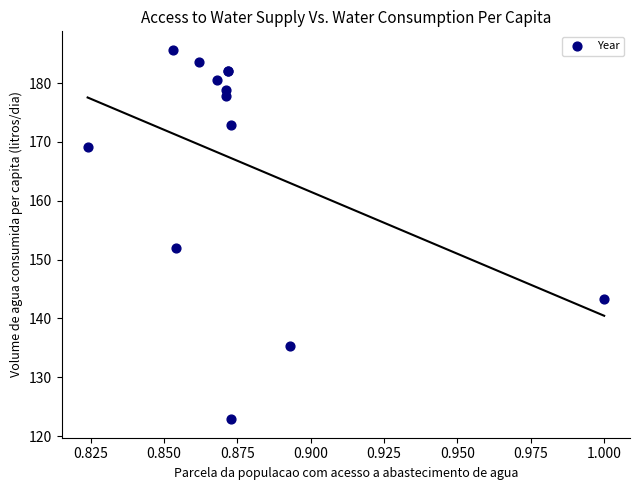

What Y value in the scatter plot is closest to 154?

152.0